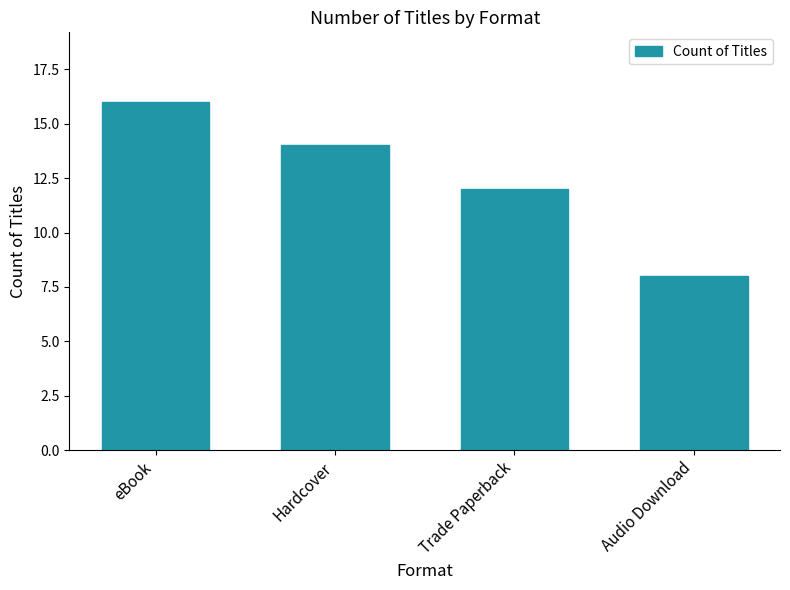

List the labels in order of value, smallest first.

Audio Download, Trade Paperback, Hardcover, eBook